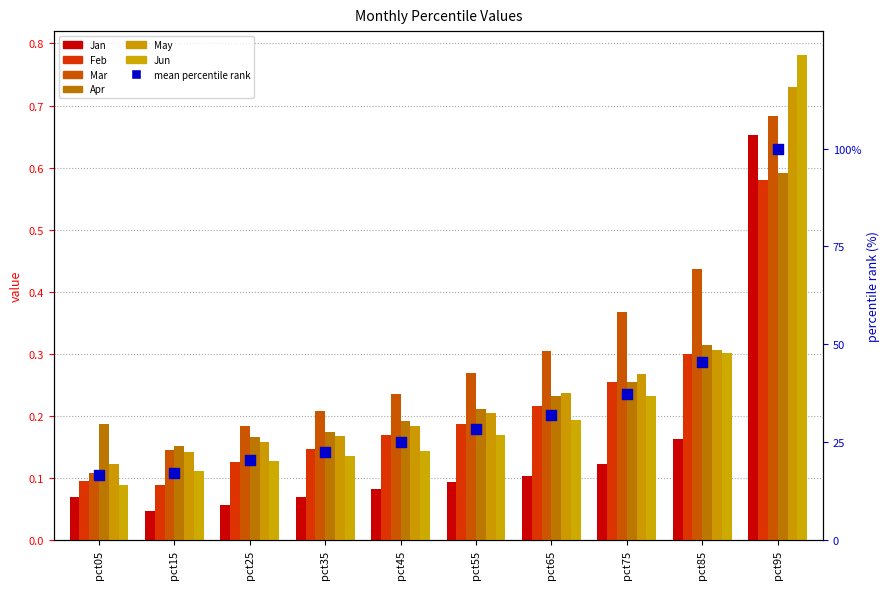

Which series has the largest total across all categories?

Mar